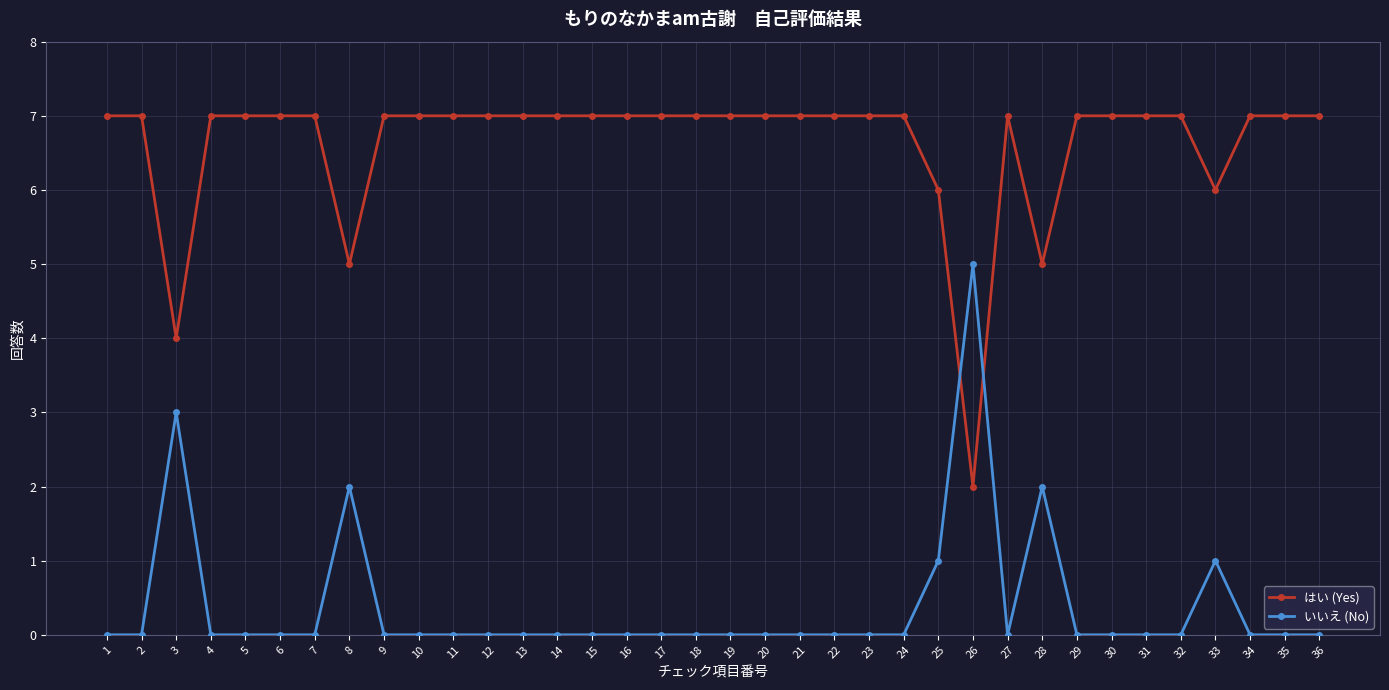

How many series are shown in this chart?

2